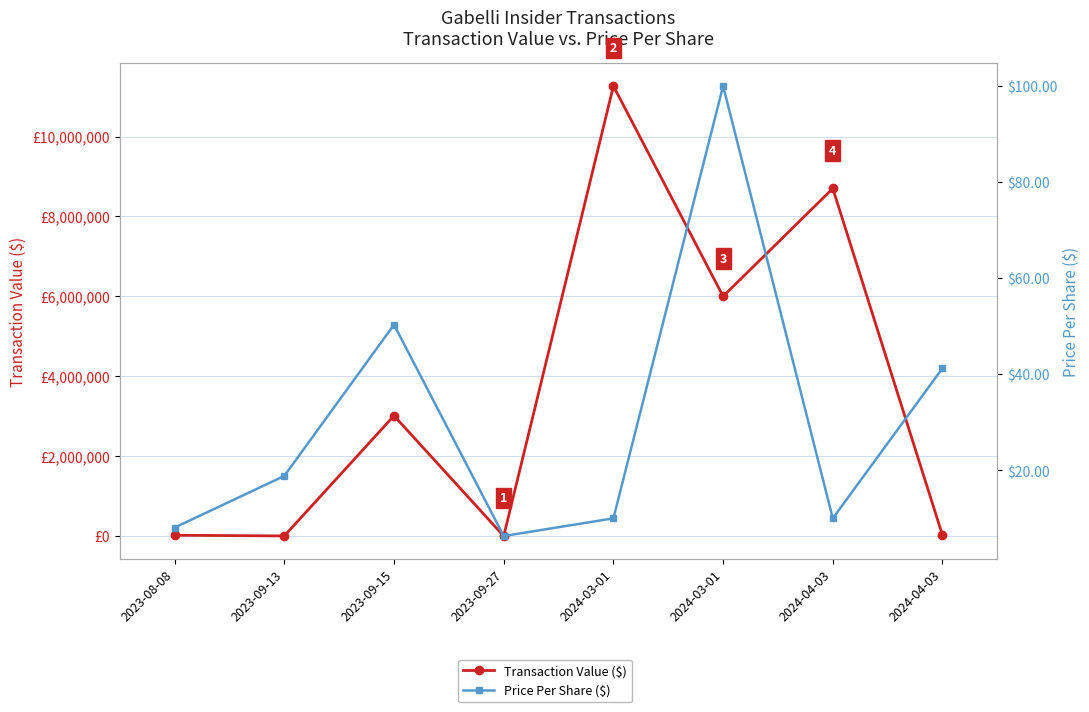

Is it true that Price Per Share ($) equals 65.5 at 2024-04-03?

False